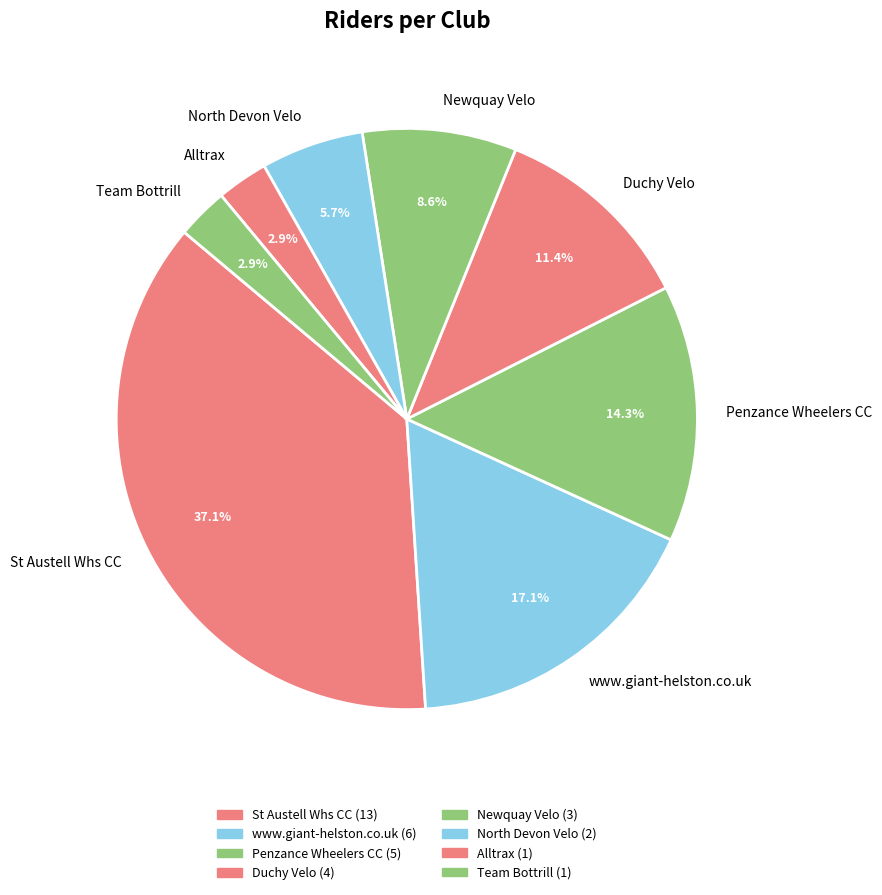

Is there a majority slice in this chart?

No